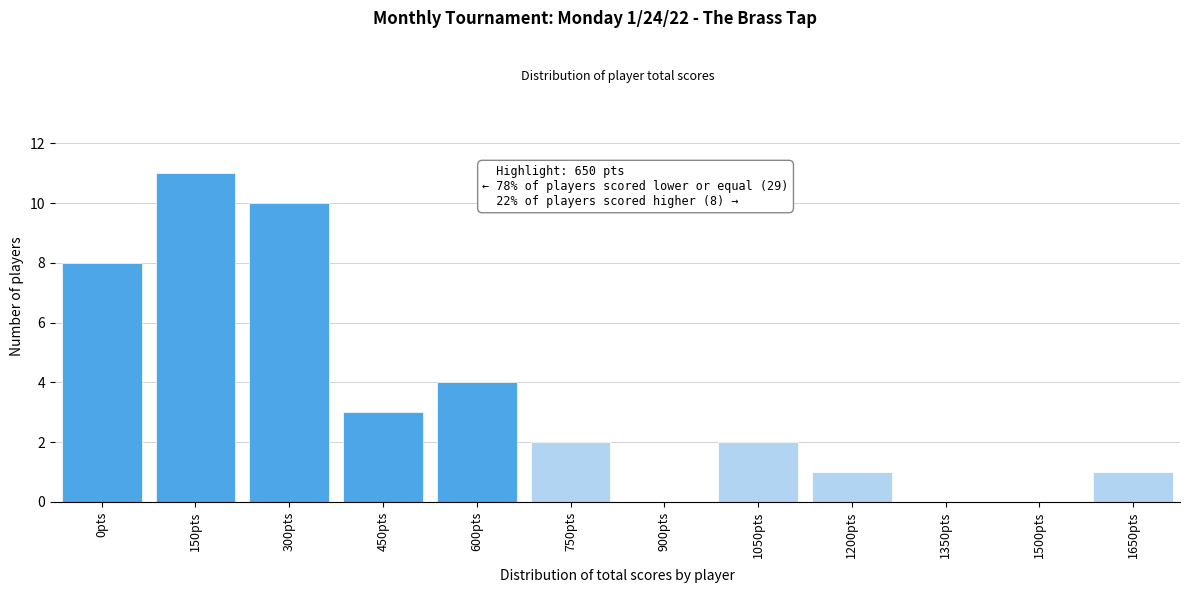

Reading left to right, transcribe all the data shown in this chart.

0pts=8	150pts=11	300pts=10	450pts=3	600pts=4	750pts=2	900pts=0	1050pts=2	1200pts=1	1350pts=0	1500pts=0	1650pts=1